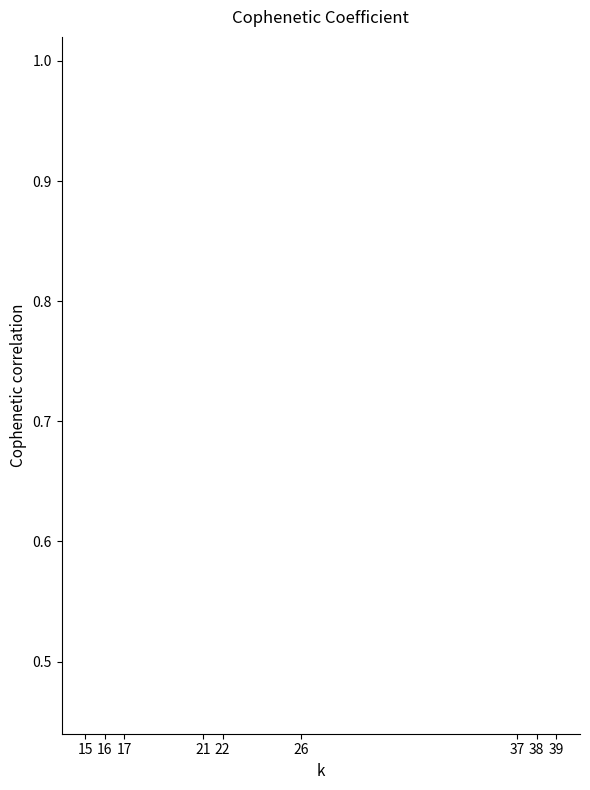

Is it true that the value at 15 is 0.1?

False